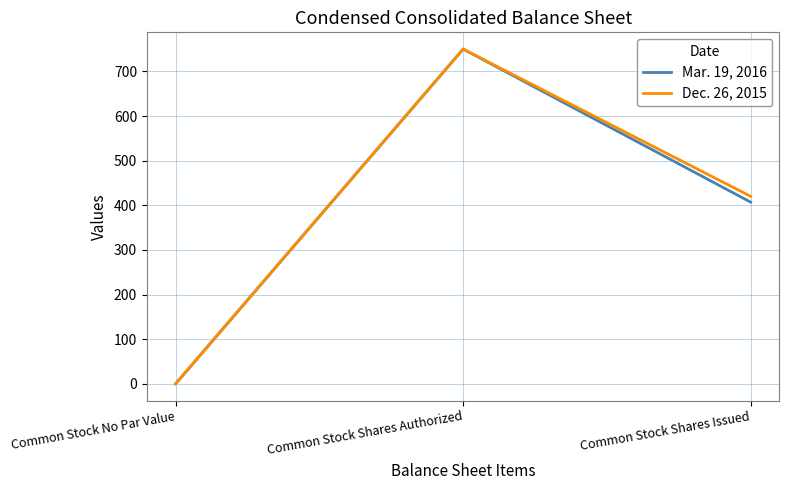

What is the maximum value shown in the chart?

750